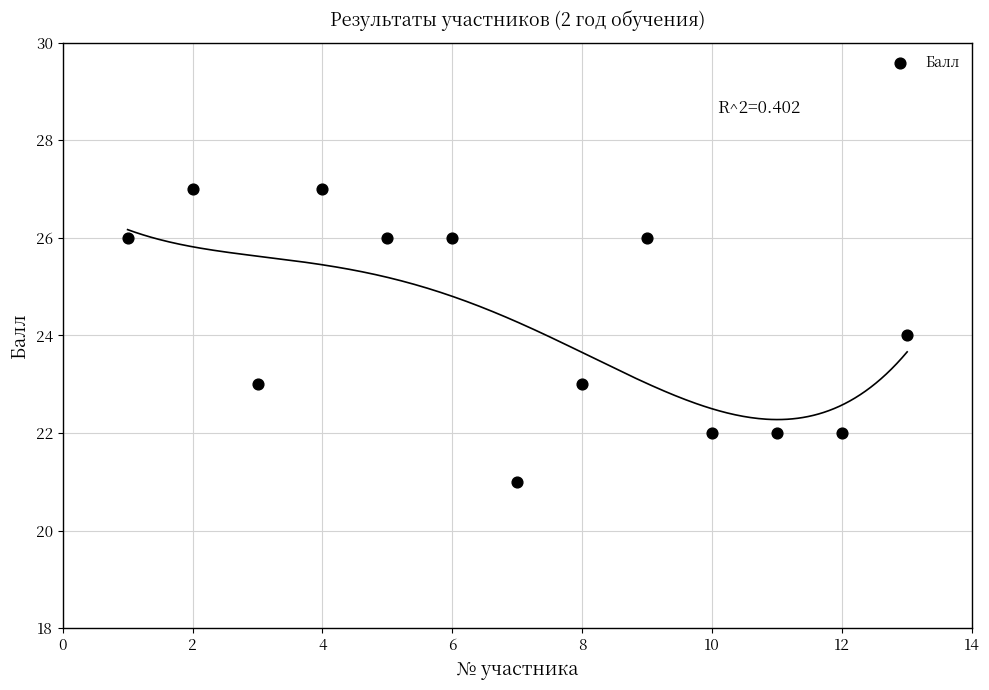

What is the range of Y values (max minus min)?

6